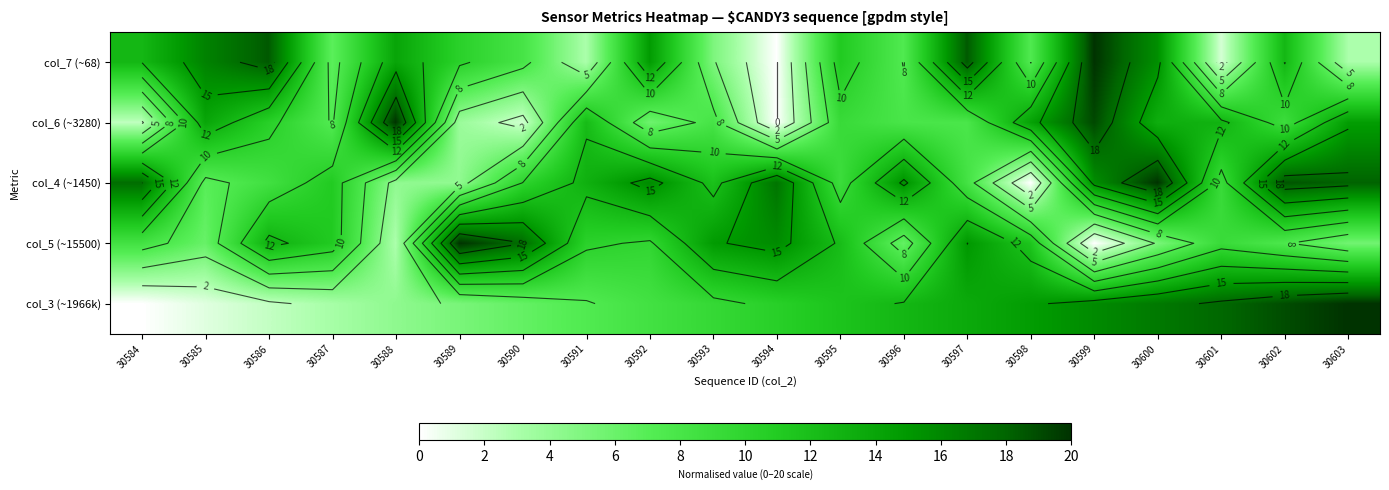

What is the difference between the col_7 (~68) values at 30595 and 30586?

7.4